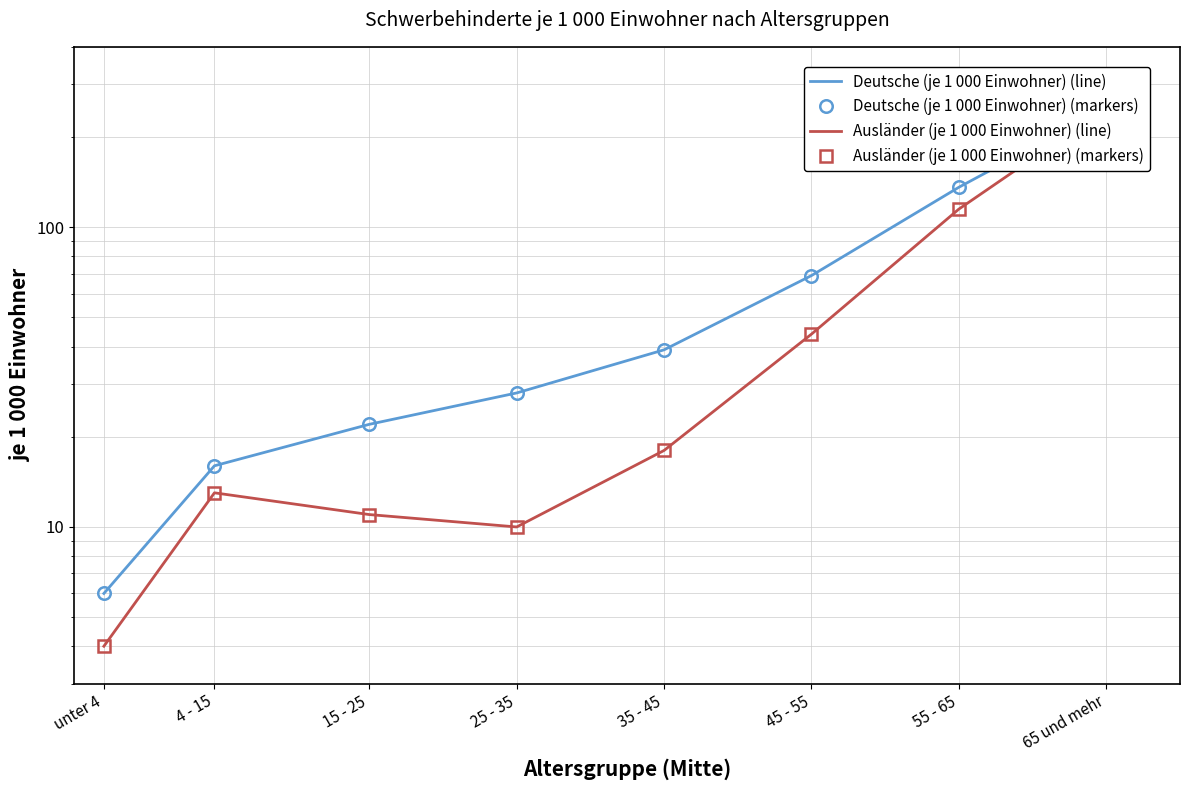

Is it true that Deutsche (je 1 000 Einwohner) (markers) equals 39 at 35 - 45?

True